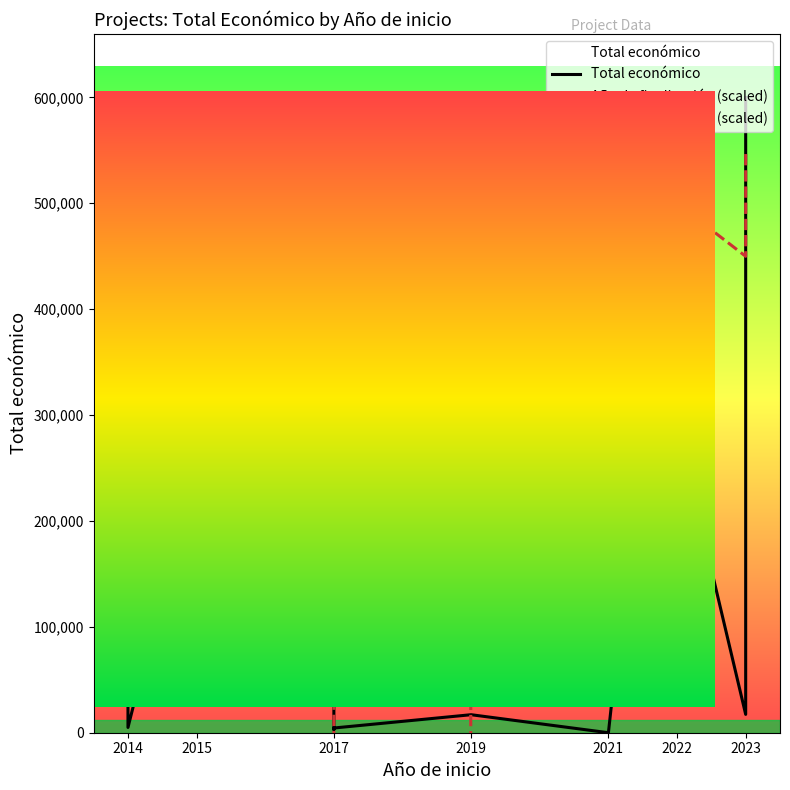

The value of Año de finalización (scaled) at 2017 is 249951.2. True or false?

True